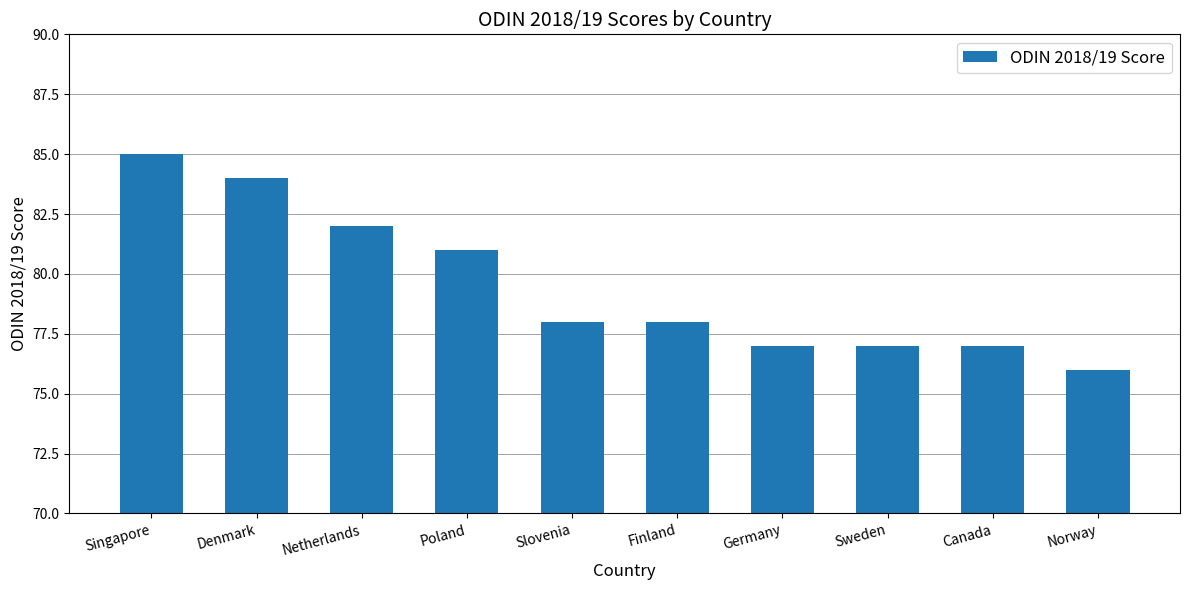

True or false: the data shows 32 at Slovenia.

False